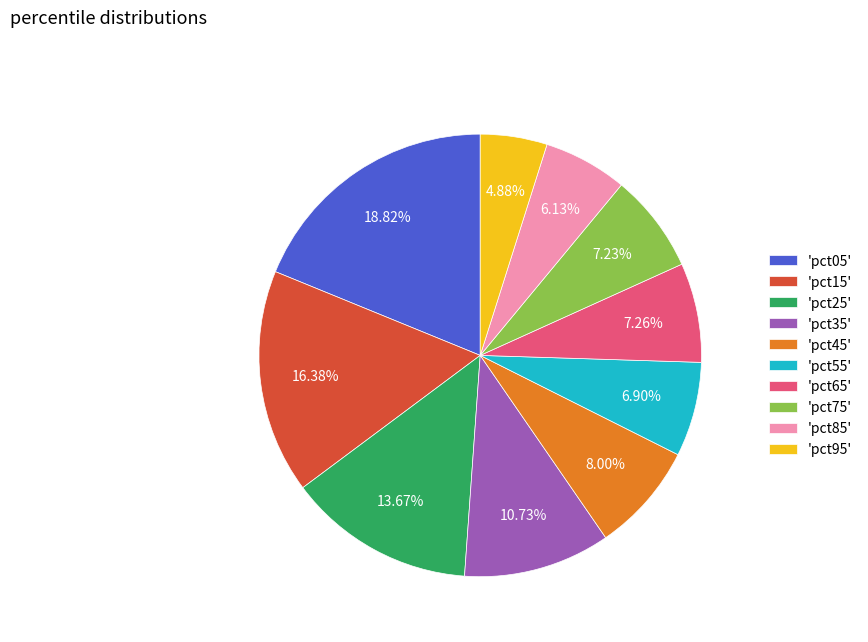

Do 'pct35' and 'pct95' together represent more than half of the pie?

No